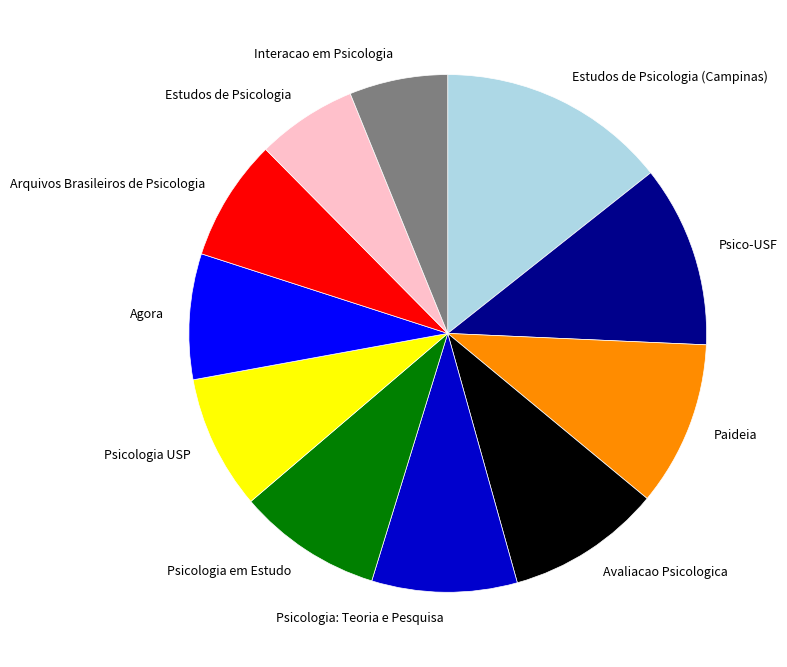

Does any single category account for the majority?

No